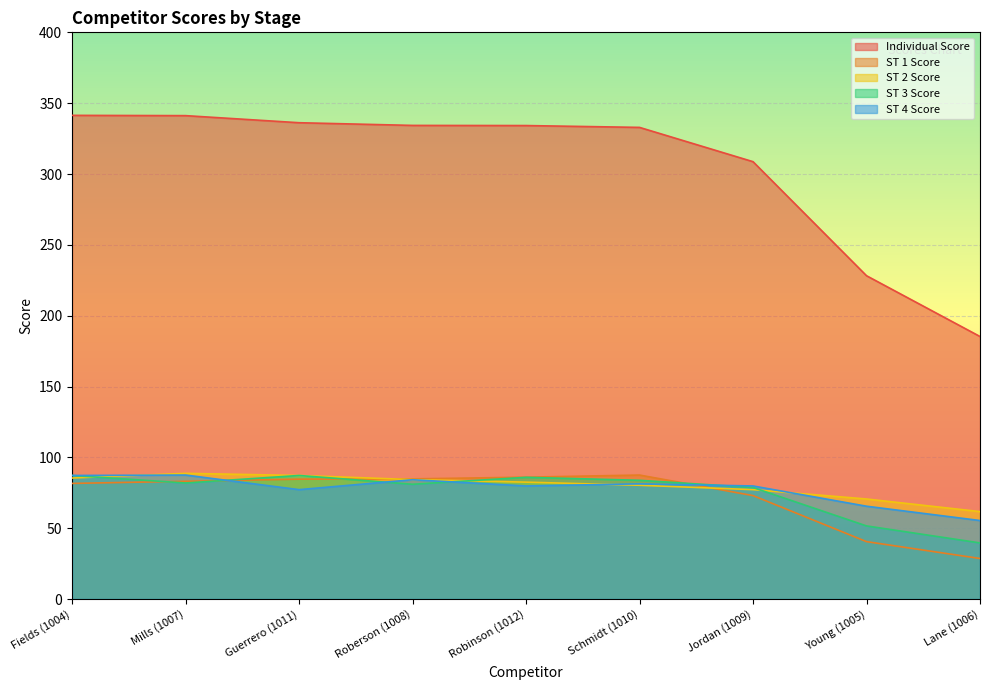

Reading right to left, extract all data points from this chart.

Individual Score: Lane (1006)=185.3	Young (1005)=228.2	Jordan (1009)=308.7	Schmidt (1010)=332.9	Robinson (1012)=334.2	Roberson (1008)=334.3	Guerrero (1011)=336.2	Mills (1007)=341.2	Fields (1004)=341.4
ST 1 Score: Lane (1006)=28.6	Young (1005)=40.5	Jordan (1009)=73.0	Schmidt (1010)=87.5	Robinson (1012)=86.0	Roberson (1008)=84.8	Guerrero (1011)=84.6	Mills (1007)=83.1	Fields (1004)=81.6
ST 2 Score: Lane (1006)=61.7	Young (1005)=70.6	Jordan (1009)=77.2	Schmidt (1010)=80.3	Robinson (1012)=82.5	Roberson (1008)=84.3	Guerrero (1011)=87.2	Mills (1007)=88.7	Fields (1004)=85.4
ST 3 Score: Lane (1006)=39.6	Young (1005)=51.6	Jordan (1009)=78.7	Schmidt (1010)=83.8	Robinson (1012)=85.9	Roberson (1008)=81.0	Guerrero (1011)=87.2	Mills (1007)=81.9	Fields (1004)=87.2
ST 4 Score: Lane (1006)=55.4	Young (1005)=65.5	Jordan (1009)=79.8	Schmidt (1010)=81.3	Robinson (1012)=79.8	Roberson (1008)=84.2	Guerrero (1011)=77.2	Mills (1007)=87.5	Fields (1004)=87.2